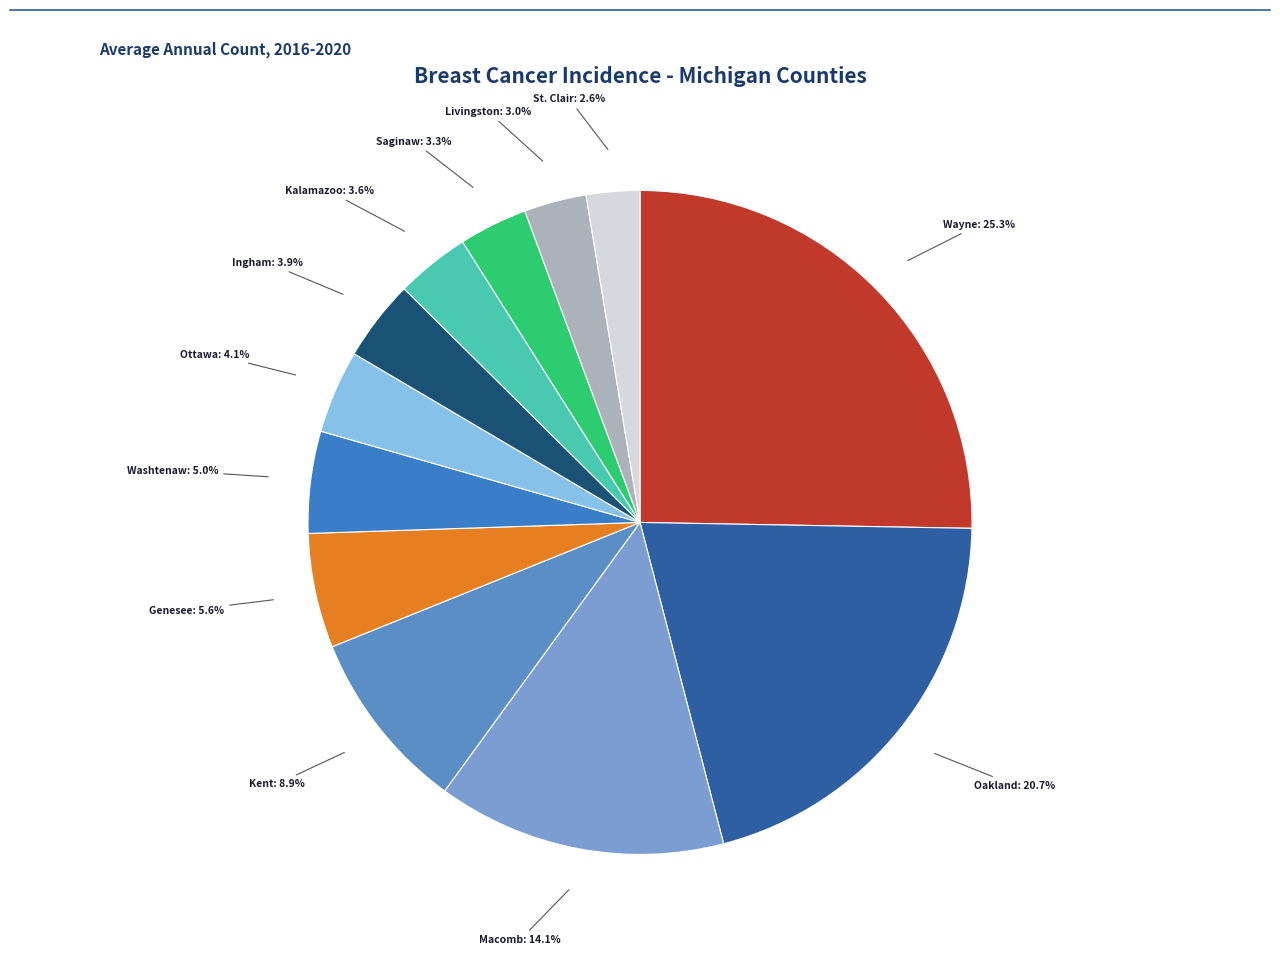

How many slices are in this pie chart?

12